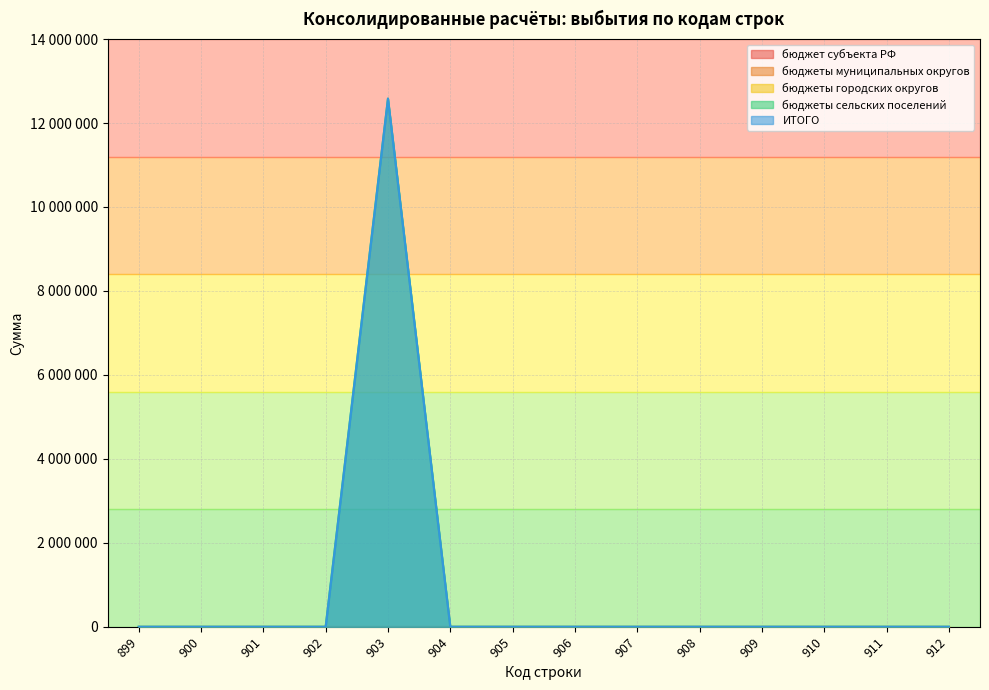

True or false: бюджет субъекта РФ has more than 2 points higher than both neighbors.

False